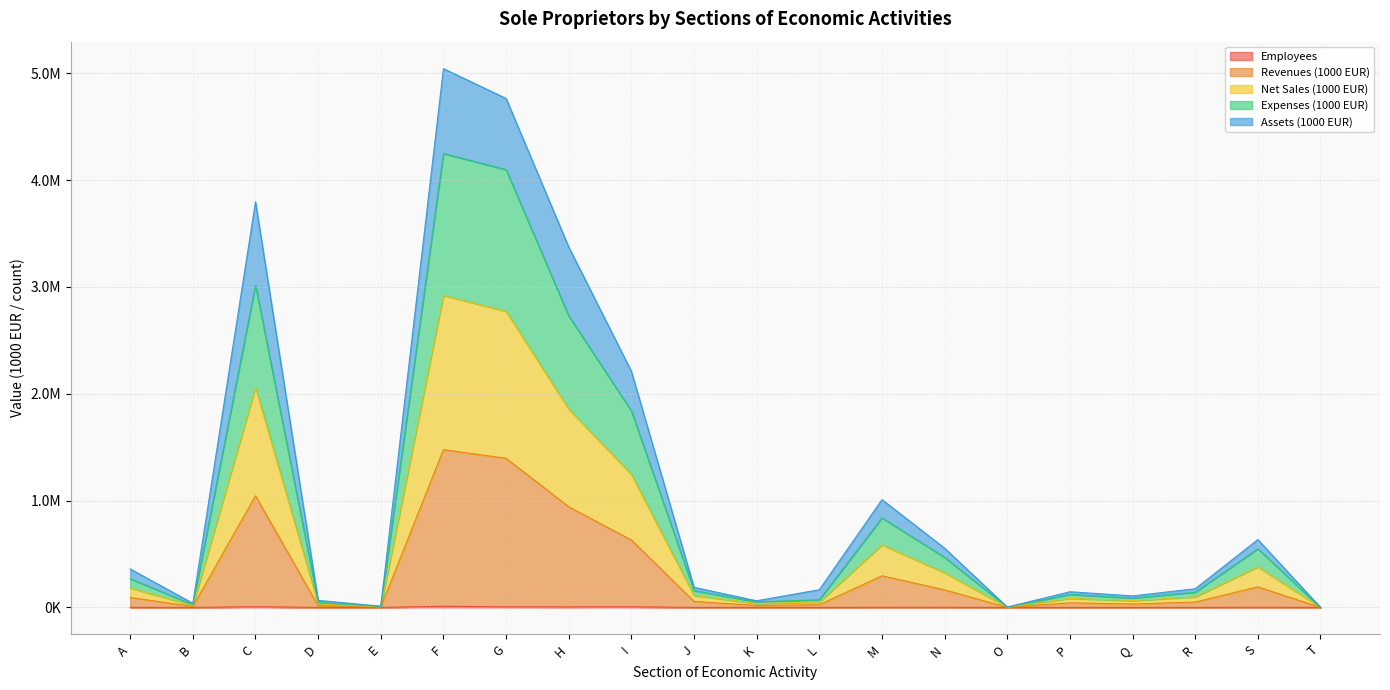

What is the minimum value for Net Sales (1000 EUR)?

79.3